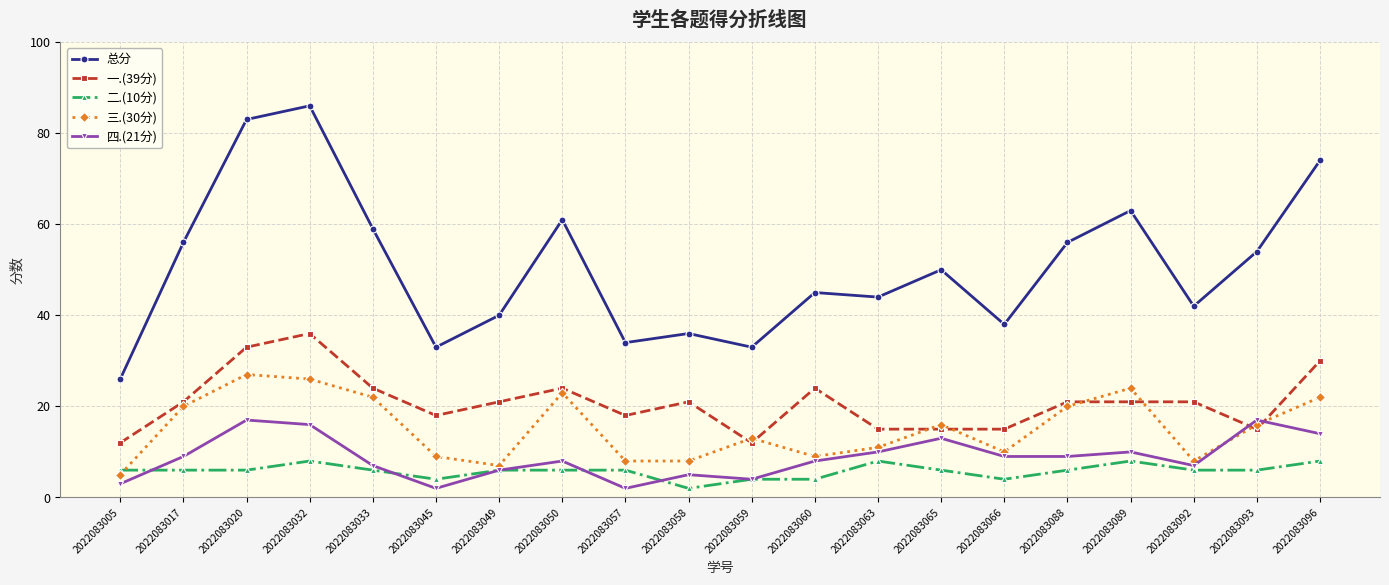

What is the sum of all 总分 values?

1013